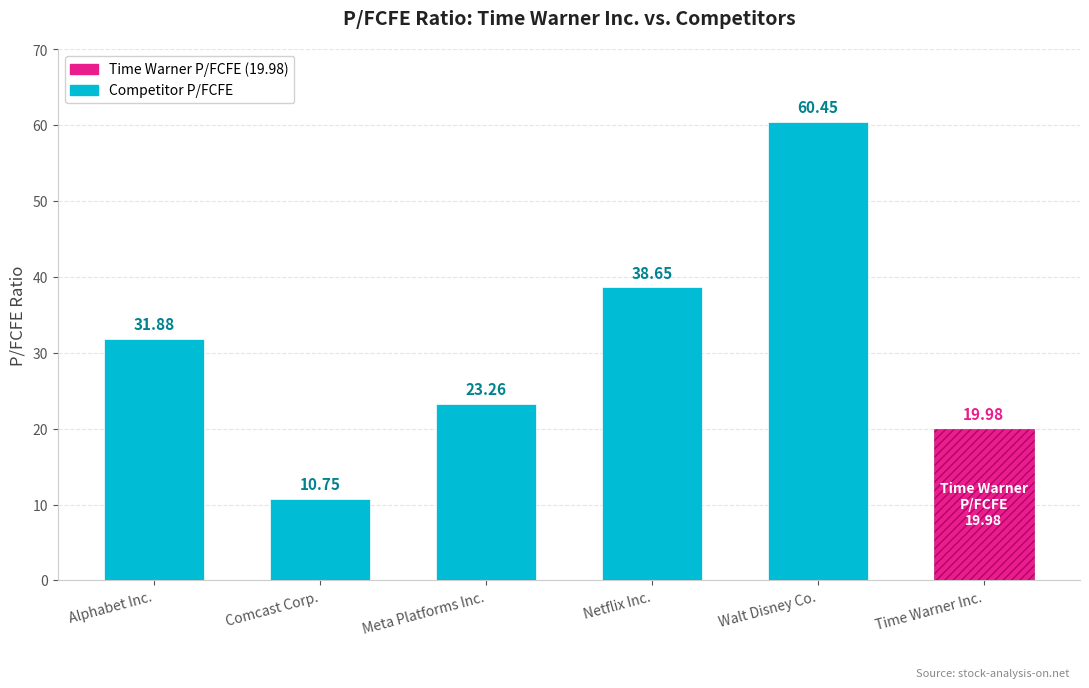

The chart shows a value of 13.2 at Time Warner Inc.. True or false?

False